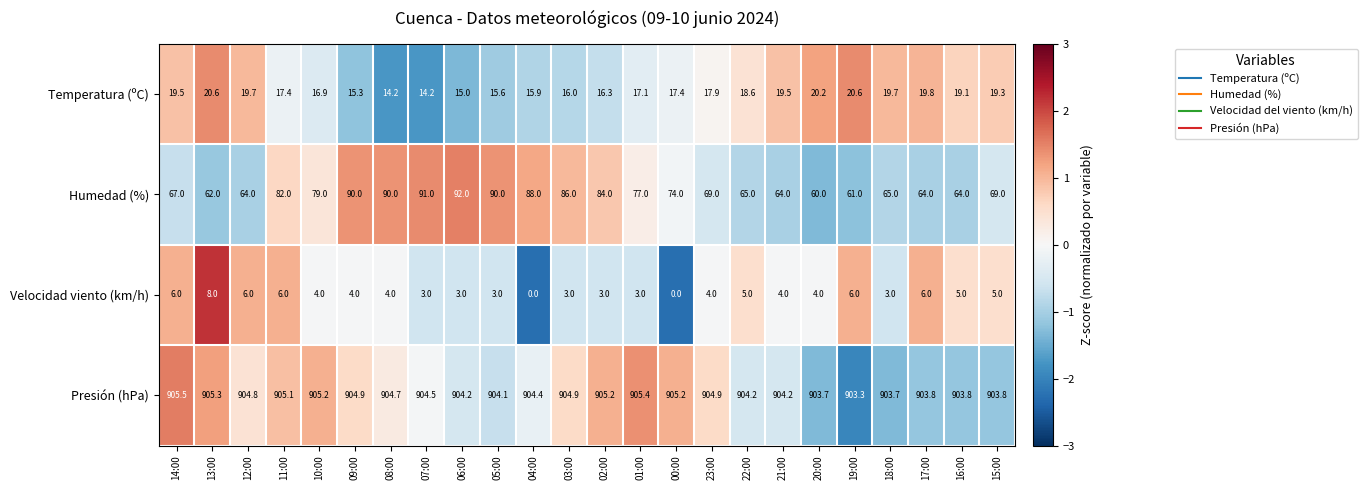

Is it true that Presión (hPa) equals 904.2 at 22:00?

True